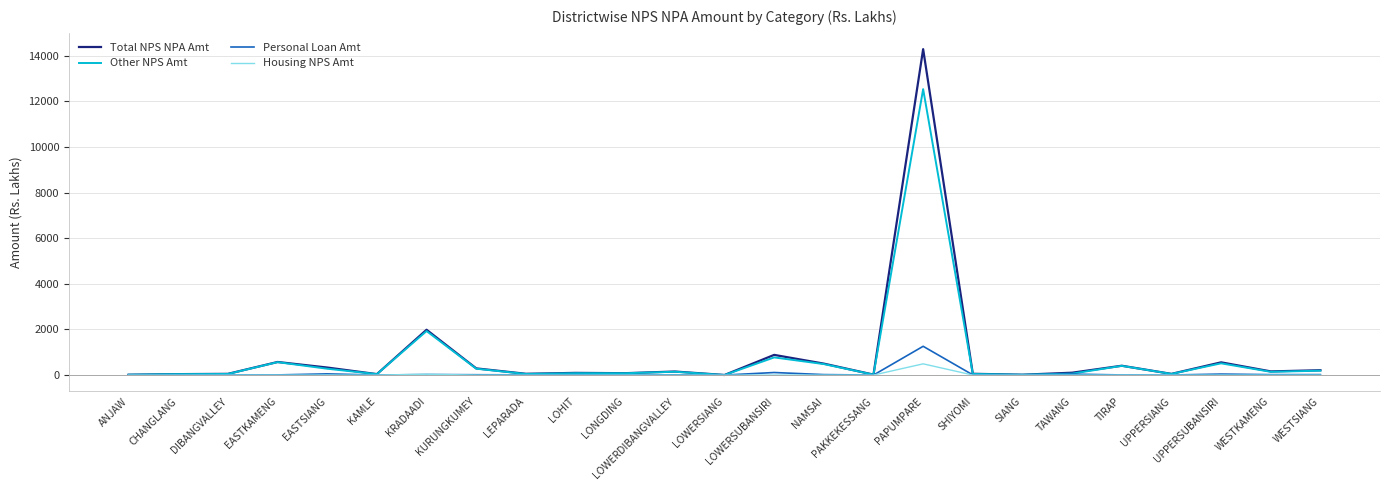

At which label is Other NPS Amt closest to 6267?

KRADAADI